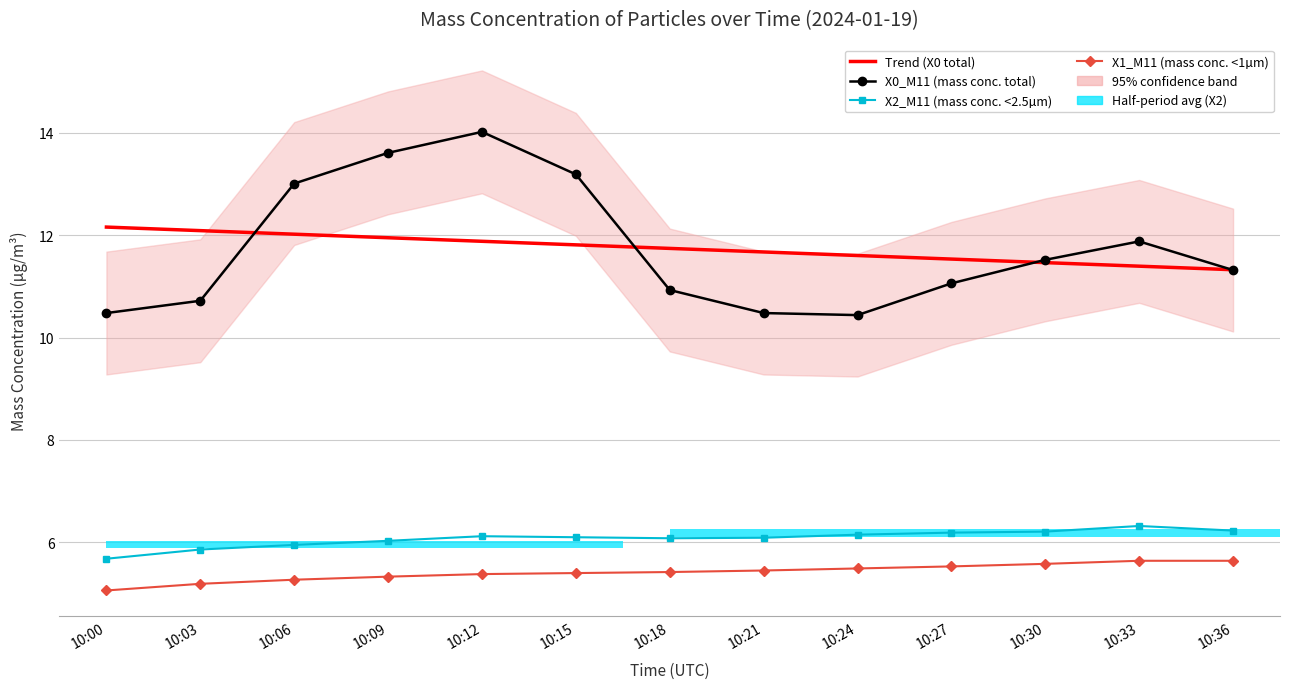

The value of X2_M11 (mass conc. <2.5µm) at 10:36 is 11.2. True or false?

False